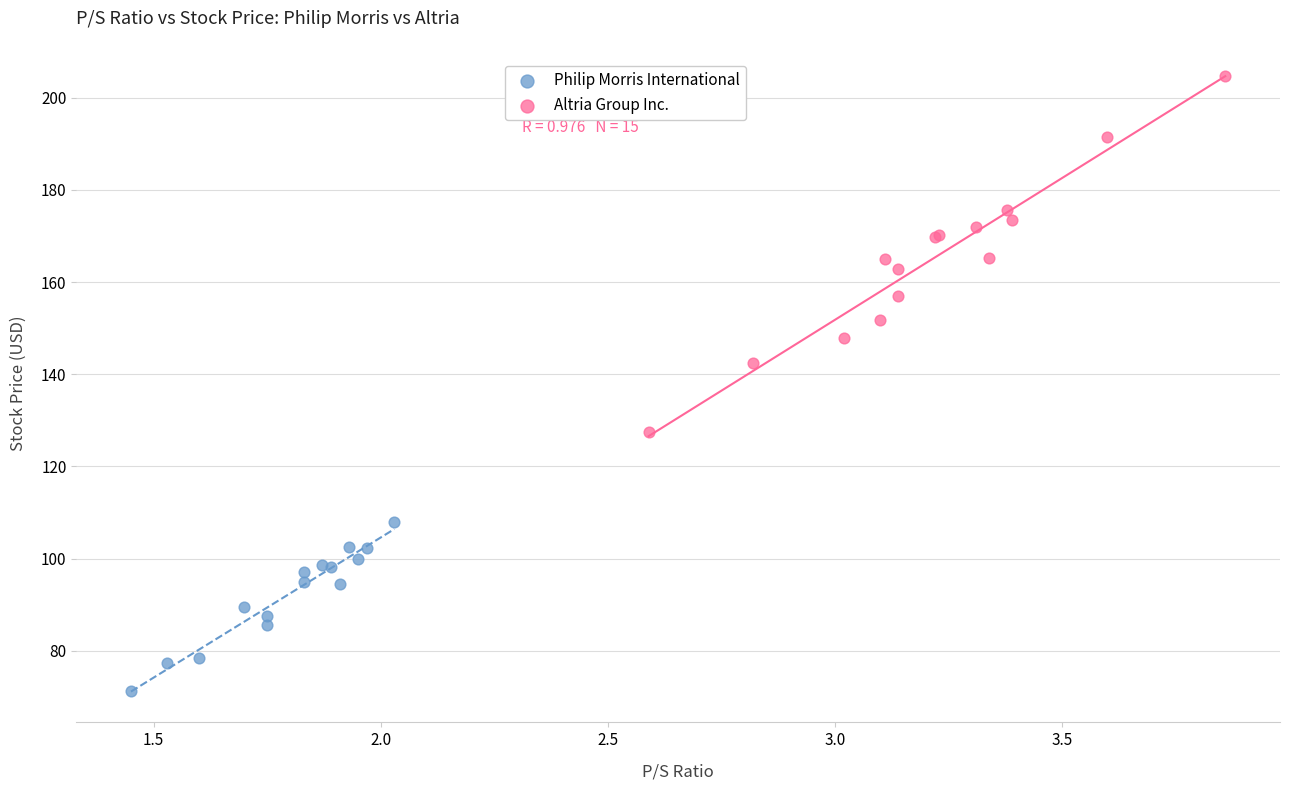

Which series has the largest Y range (max minus min)?

Altria Group Inc.